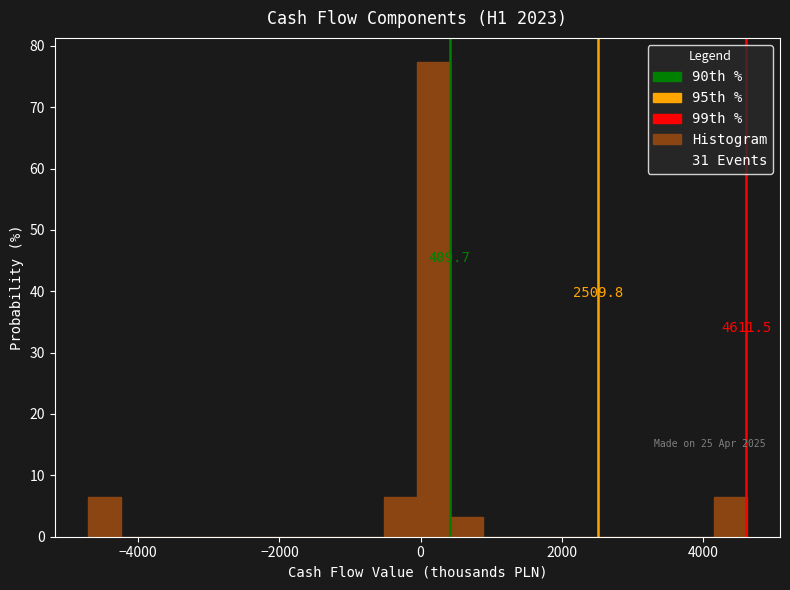

Around what value on the x-axis is the tallest bar? Give the approximate position of its centre, as read against the axis.

200